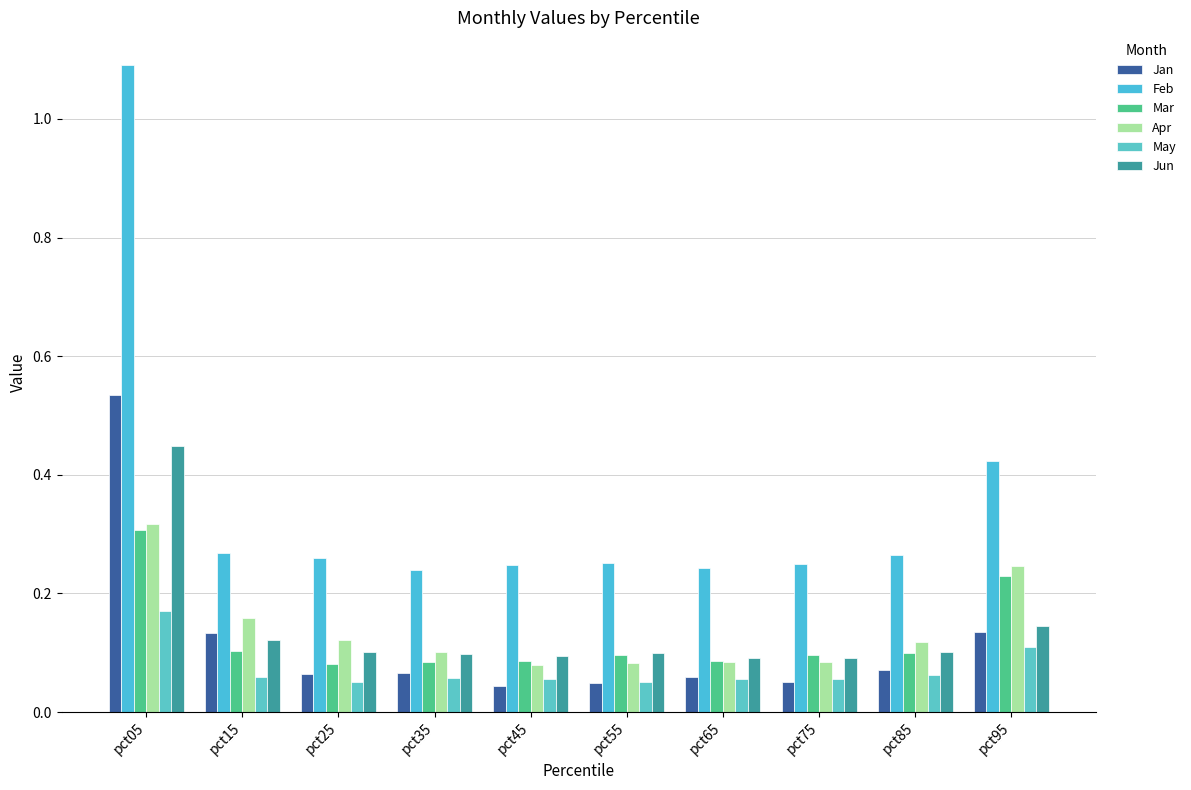

Is the value of Feb at pct95 greater than the value of Mar at pct35?

Yes